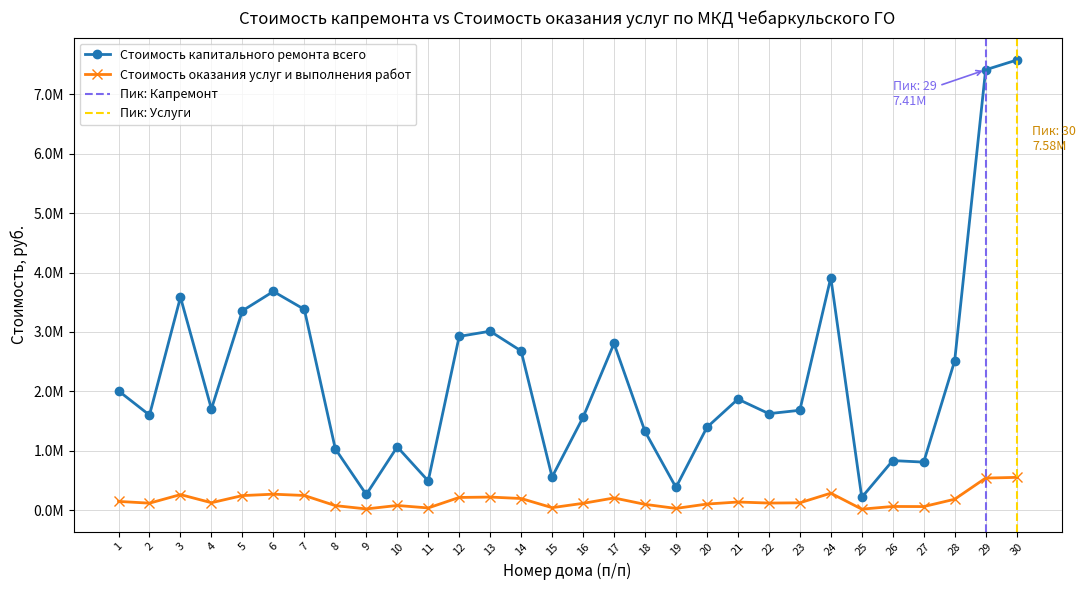

Which label corresponds to the smallest value in the chart?

25